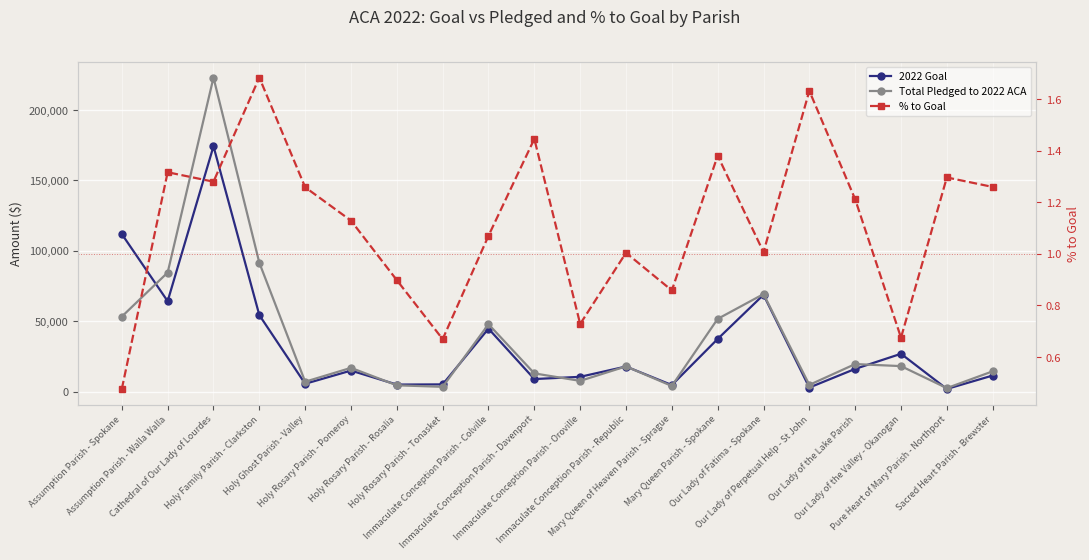

What is the total value across all series at Holy Family Parish - Clarkston?

145995.0